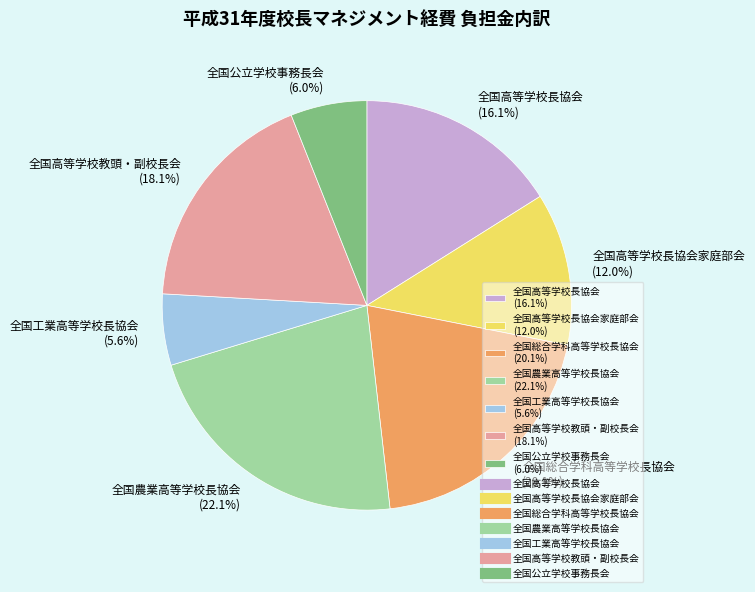

What is the largest slice in the pie chart?

全国農業高等学校長協会 (22.1%)